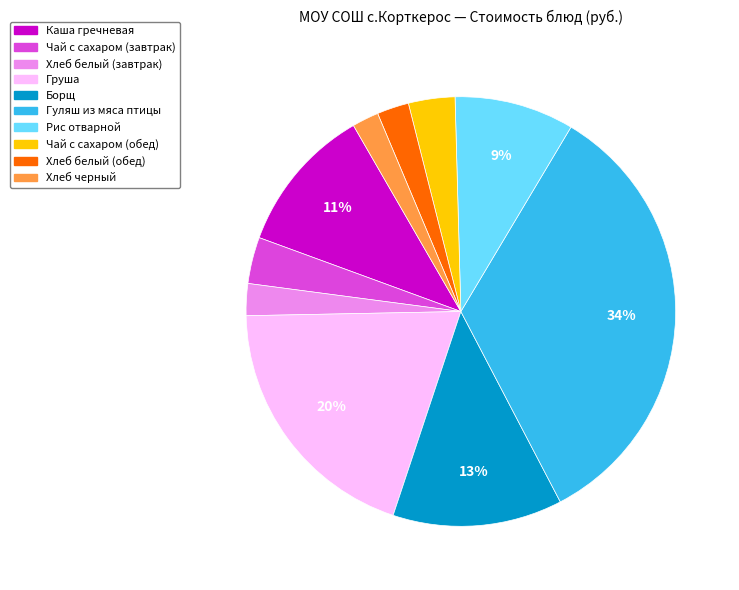

Which category has the biggest portion of the pie?

Гуляш из мяса птицы